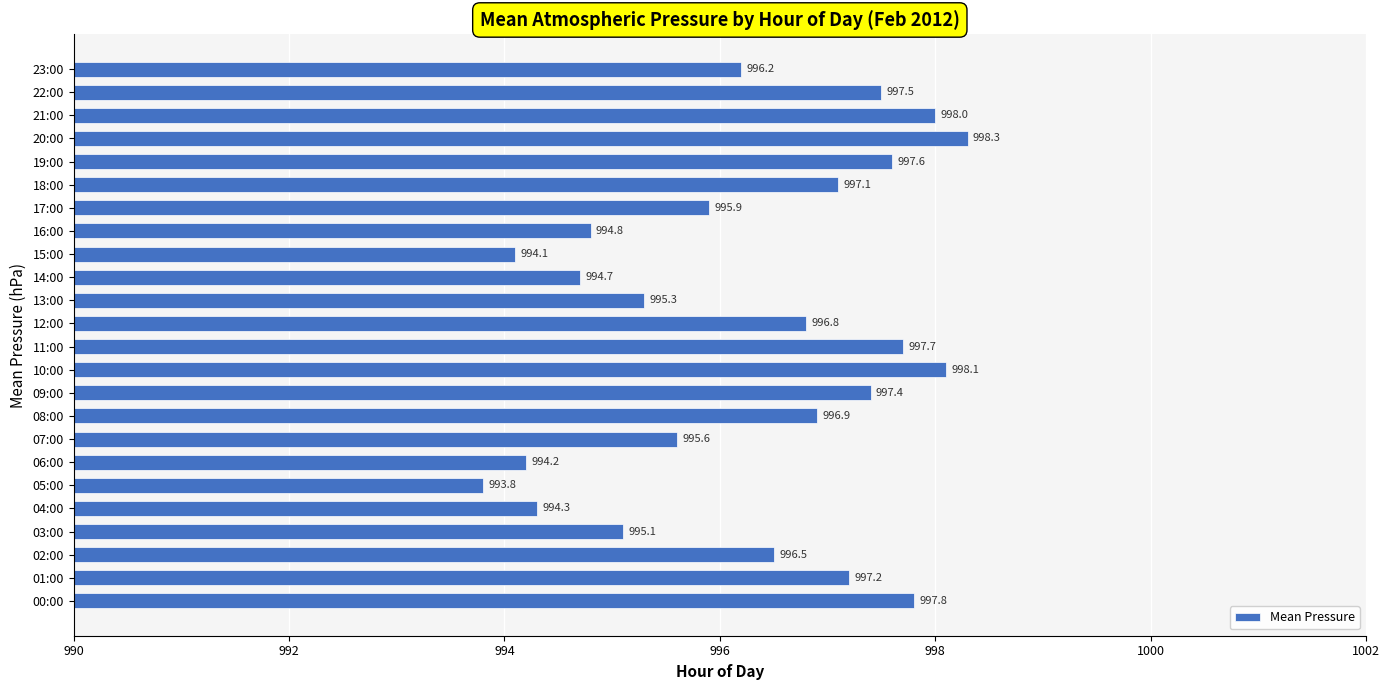

Does the chart contain any negative values?

No